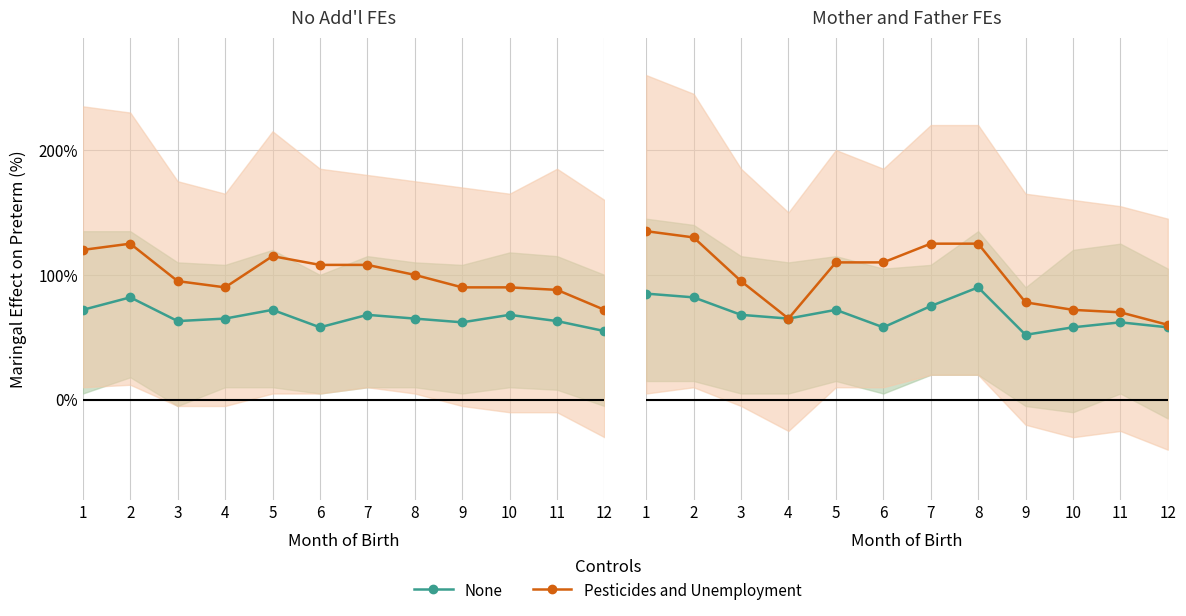

Count the number of categories in the chart.

12